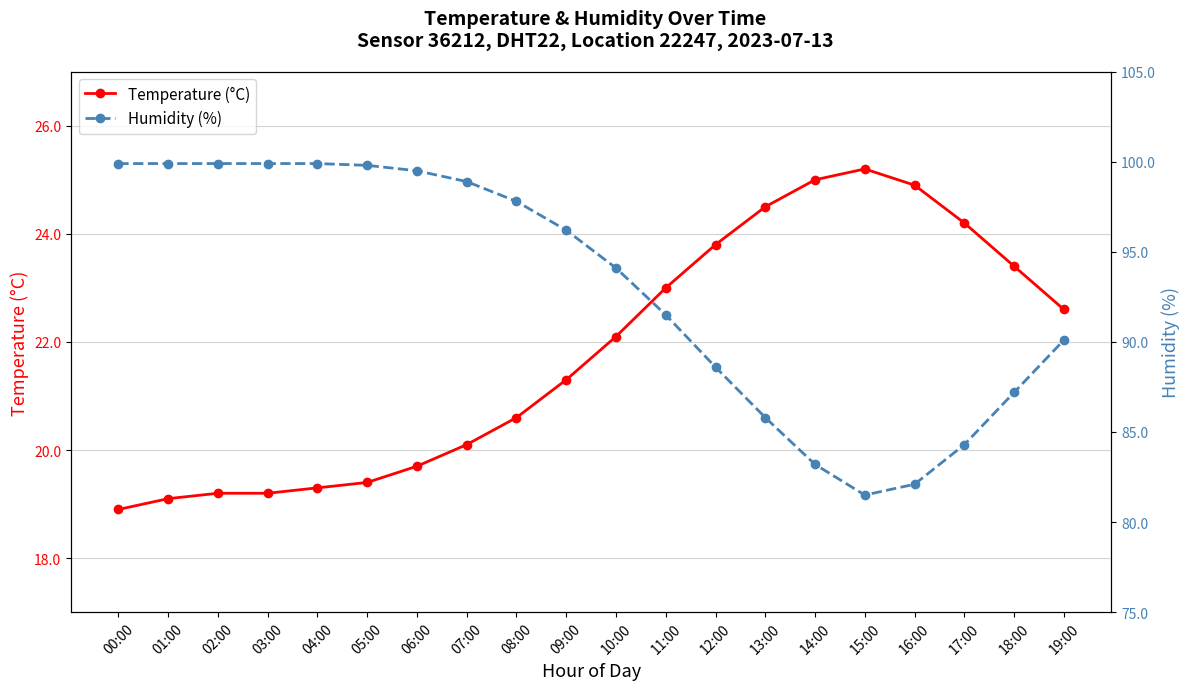

Rank the series at 04:00 from highest to lowest value.

Humidity (%), Temperature (°C)